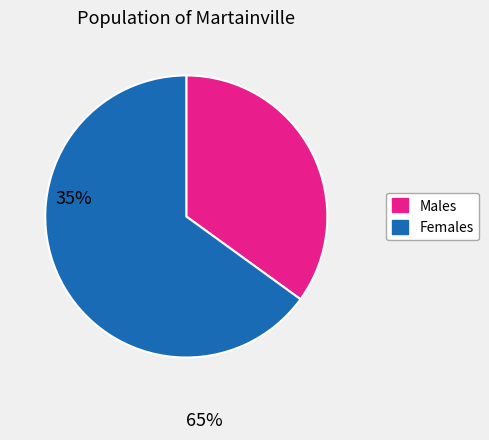

How many segments does this pie chart have?

2